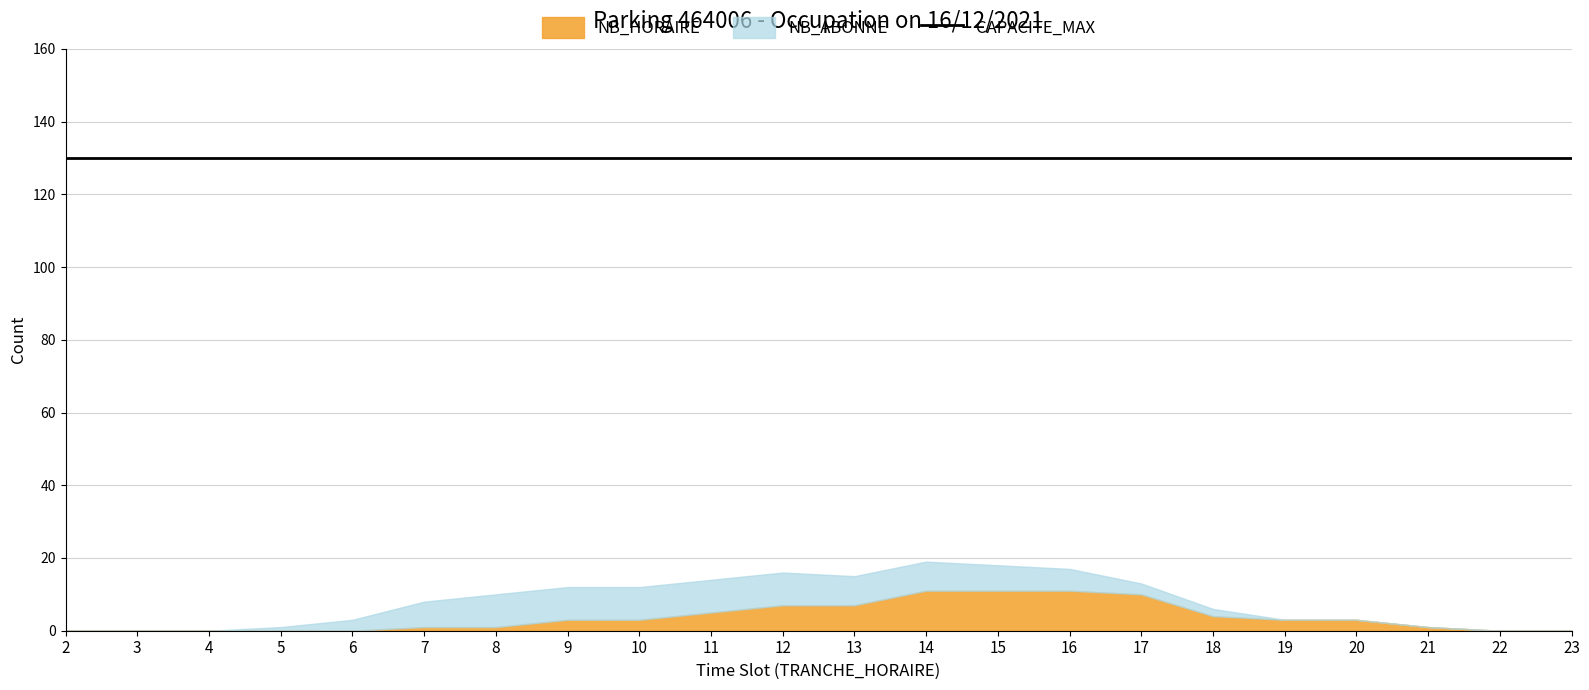

What is the difference between the NB_HORAIRE values at 18 and 3?

4